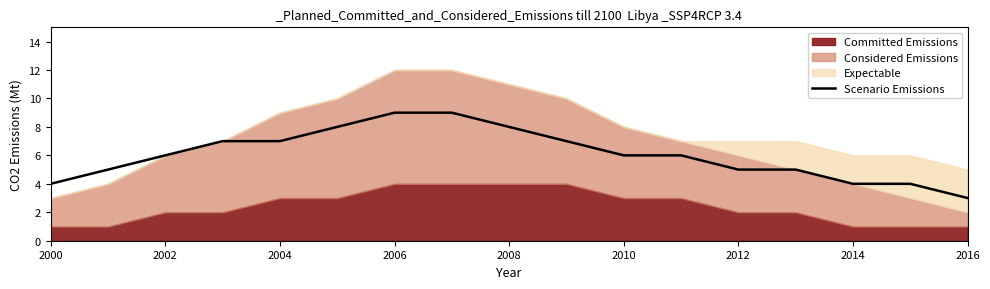

True or false: Scenario Emissions has a value of 6 at 2002.

True